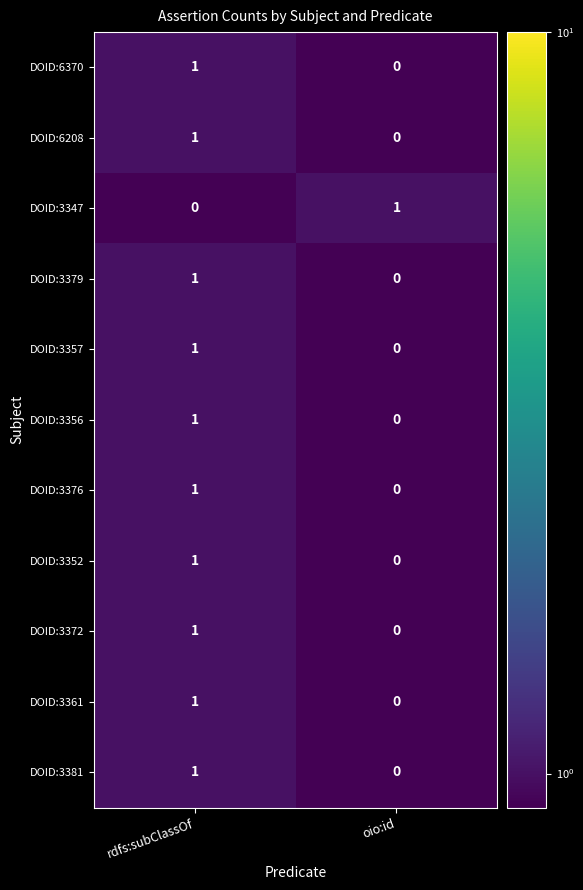

At which label does DOID:3347 reach its minimum?

rdfs:subClassOf